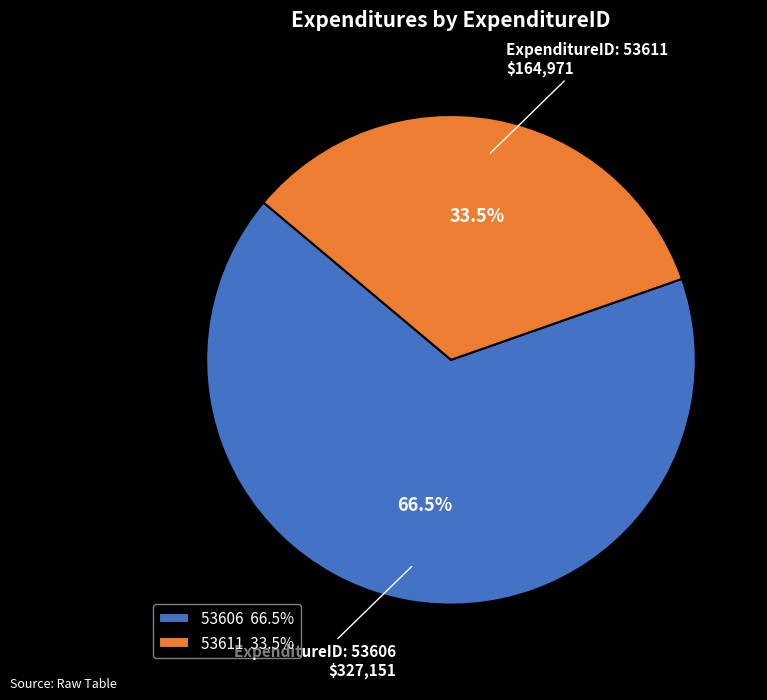

To the nearest percent, what is the average slice percentage?

50%